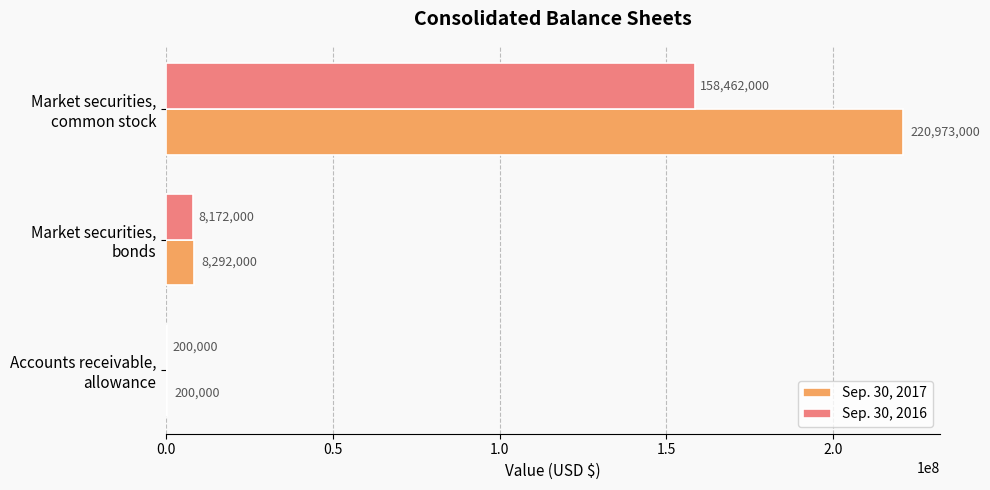

What are all the series names shown in the legend?

Sep. 30, 2017, Sep. 30, 2016